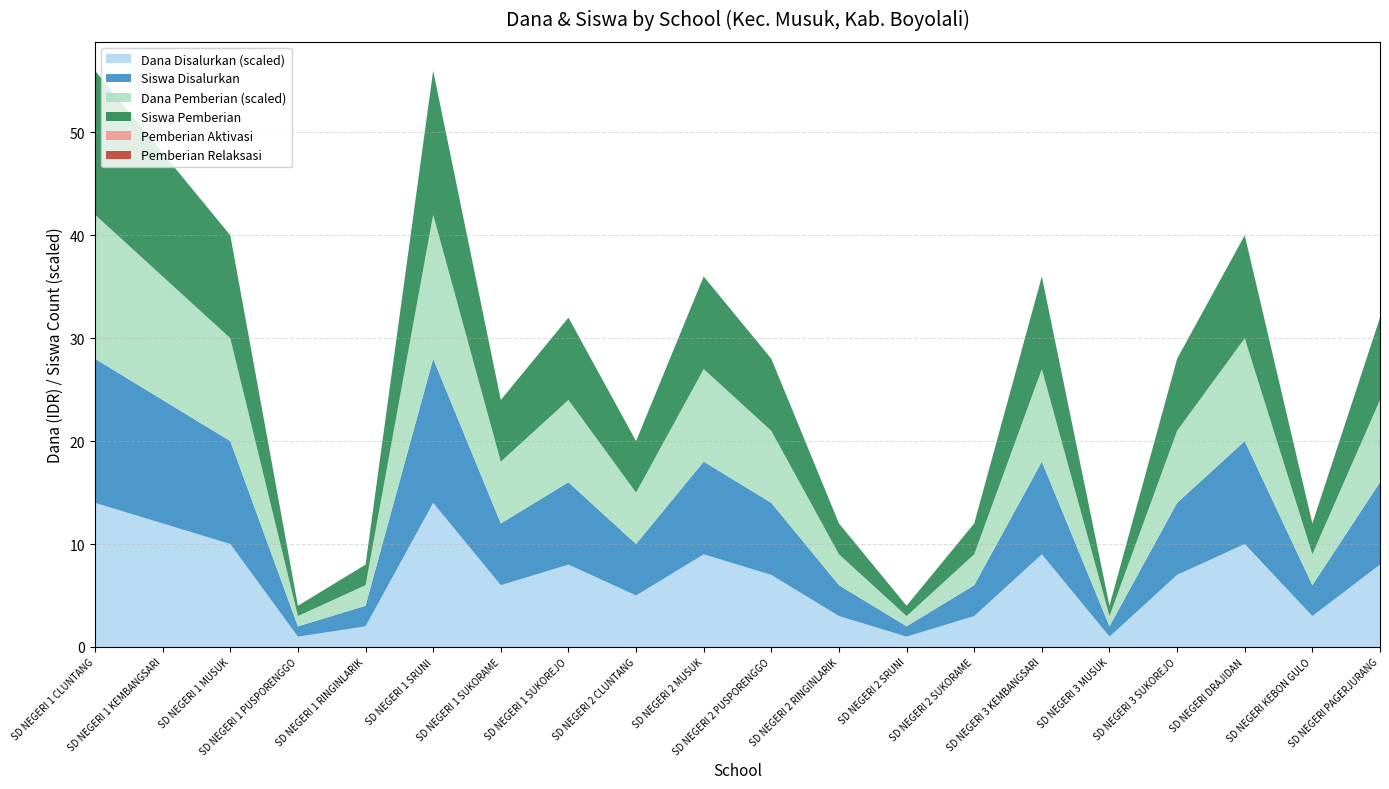

Reading left to right, extract all data points from this chart.

Dana Disalurkan: SD NEGERI 1 CLUNTANG=3150000	SD NEGERI 1 KEMBANGSARI=2700000	SD NEGERI 1 MUSUK=2250000	SD NEGERI 1 PUSPORENGGO=225000	SD NEGERI 1 RINGINLARIK=450000	SD NEGERI 1 SRUNI=3150000	SD NEGERI 1 SUKORAME=1350000	SD NEGERI 1 SUKOREJO=1800000	SD NEGERI 2 CLUNTANG=1125000	SD NEGERI 2 MUSUK=2025000	SD NEGERI 2 PUSPORENGGO=1575000	SD NEGERI 2 RINGINLARIK=675000	SD NEGERI 2 SRUNI=225000	SD NEGERI 2 SUKORAME=675000	SD NEGERI 3 KEMBANGSARI=2025000	SD NEGERI 3 MUSUK=225000	SD NEGERI 3 SUKOREJO=1575000	SD NEGERI DRAJIDAN=2250000	SD NEGERI KEBON GULO=675000	SD NEGERI PAGERJURANG=1800000
Siswa Disalurkan: SD NEGERI 1 CLUNTANG=14	SD NEGERI 1 KEMBANGSARI=12	SD NEGERI 1 MUSUK=10	SD NEGERI 1 PUSPORENGGO=1	SD NEGERI 1 RINGINLARIK=2	SD NEGERI 1 SRUNI=14	SD NEGERI 1 SUKORAME=6	SD NEGERI 1 SUKOREJO=8	SD NEGERI 2 CLUNTANG=5	SD NEGERI 2 MUSUK=9	SD NEGERI 2 PUSPORENGGO=7	SD NEGERI 2 RINGINLARIK=3	SD NEGERI 2 SRUNI=1	SD NEGERI 2 SUKORAME=3	SD NEGERI 3 KEMBANGSARI=9	SD NEGERI 3 MUSUK=1	SD NEGERI 3 SUKOREJO=7	SD NEGERI DRAJIDAN=10	SD NEGERI KEBON GULO=3	SD NEGERI PAGERJURANG=8
Dana Pemberian: SD NEGERI 1 CLUNTANG=3150000	SD NEGERI 1 KEMBANGSARI=2700000	SD NEGERI 1 MUSUK=2250000	SD NEGERI 1 PUSPORENGGO=225000	SD NEGERI 1 RINGINLARIK=450000	SD NEGERI 1 SRUNI=3150000	SD NEGERI 1 SUKORAME=1350000	SD NEGERI 1 SUKOREJO=1800000	SD NEGERI 2 CLUNTANG=1125000	SD NEGERI 2 MUSUK=2025000	SD NEGERI 2 PUSPORENGGO=1575000	SD NEGERI 2 RINGINLARIK=675000	SD NEGERI 2 SRUNI=225000	SD NEGERI 2 SUKORAME=675000	SD NEGERI 3 KEMBANGSARI=2025000	SD NEGERI 3 MUSUK=225000	SD NEGERI 3 SUKOREJO=1575000	SD NEGERI DRAJIDAN=2250000	SD NEGERI KEBON GULO=675000	SD NEGERI PAGERJURANG=1800000
Siswa Pemberian: SD NEGERI 1 CLUNTANG=14	SD NEGERI 1 KEMBANGSARI=12	SD NEGERI 1 MUSUK=10	SD NEGERI 1 PUSPORENGGO=1	SD NEGERI 1 RINGINLARIK=2	SD NEGERI 1 SRUNI=14	SD NEGERI 1 SUKORAME=6	SD NEGERI 1 SUKOREJO=8	SD NEGERI 2 CLUNTANG=5	SD NEGERI 2 MUSUK=9	SD NEGERI 2 PUSPORENGGO=7	SD NEGERI 2 RINGINLARIK=3	SD NEGERI 2 SRUNI=1	SD NEGERI 2 SUKORAME=3	SD NEGERI 3 KEMBANGSARI=9	SD NEGERI 3 MUSUK=1	SD NEGERI 3 SUKOREJO=7	SD NEGERI DRAJIDAN=10	SD NEGERI KEBON GULO=3	SD NEGERI PAGERJURANG=8
Pemberian Aktivasi: SD NEGERI 1 CLUNTANG=0	SD NEGERI 1 KEMBANGSARI=0	SD NEGERI 1 MUSUK=0	SD NEGERI 1 PUSPORENGGO=0	SD NEGERI 1 RINGINLARIK=0	SD NEGERI 1 SRUNI=0	SD NEGERI 1 SUKORAME=0	SD NEGERI 1 SUKOREJO=0	SD NEGERI 2 CLUNTANG=0	SD NEGERI 2 MUSUK=0	SD NEGERI 2 PUSPORENGGO=0	SD NEGERI 2 RINGINLARIK=0	SD NEGERI 2 SRUNI=0	SD NEGERI 2 SUKORAME=0	SD NEGERI 3 KEMBANGSARI=0	SD NEGERI 3 MUSUK=0	SD NEGERI 3 SUKOREJO=0	SD NEGERI DRAJIDAN=0	SD NEGERI KEBON GULO=0	SD NEGERI PAGERJURANG=0
Pemberian Relaksasi: SD NEGERI 1 CLUNTANG=0	SD NEGERI 1 KEMBANGSARI=0	SD NEGERI 1 MUSUK=0	SD NEGERI 1 PUSPORENGGO=0	SD NEGERI 1 RINGINLARIK=0	SD NEGERI 1 SRUNI=0	SD NEGERI 1 SUKORAME=0	SD NEGERI 1 SUKOREJO=0	SD NEGERI 2 CLUNTANG=0	SD NEGERI 2 MUSUK=0	SD NEGERI 2 PUSPORENGGO=0	SD NEGERI 2 RINGINLARIK=0	SD NEGERI 2 SRUNI=0	SD NEGERI 2 SUKORAME=0	SD NEGERI 3 KEMBANGSARI=0	SD NEGERI 3 MUSUK=0	SD NEGERI 3 SUKOREJO=0	SD NEGERI DRAJIDAN=0	SD NEGERI KEBON GULO=0	SD NEGERI PAGERJURANG=0